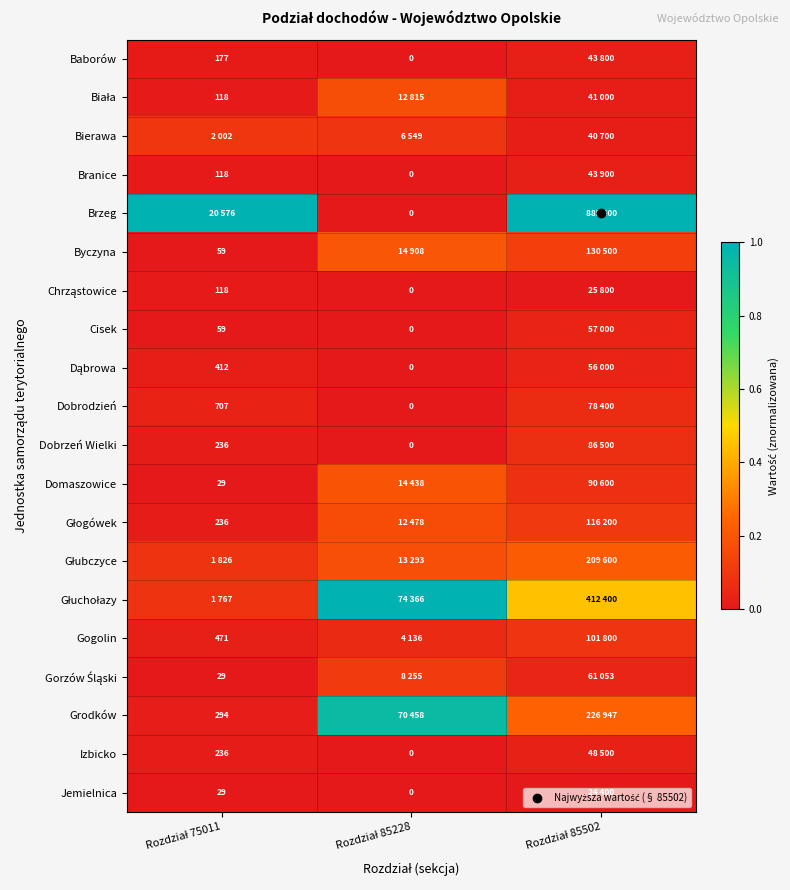

List the series in order of their peak value, highest first.

Brzeg, Głuchołazy, Grodków, Głubczyce, Byczyna, Domaszowice, Biała, Głogówek, Gorzów Śląski, Bierawa, Gogolin, Dobrzeń Wielki, Dobrodzień, Cisek, Dąbrowa, Izbicko, Branice, Baborów, Chrząstowice, Jemielnica